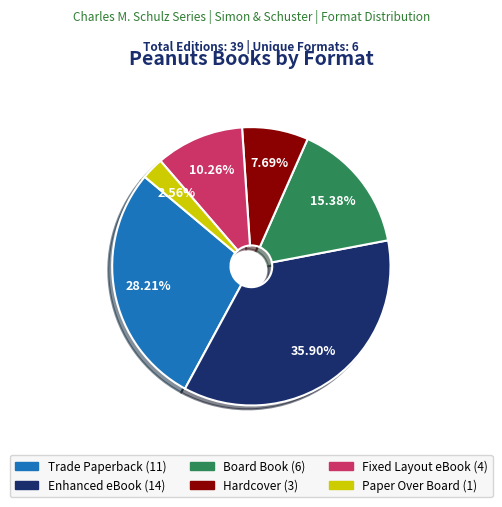

How many segments does this pie chart have?

6